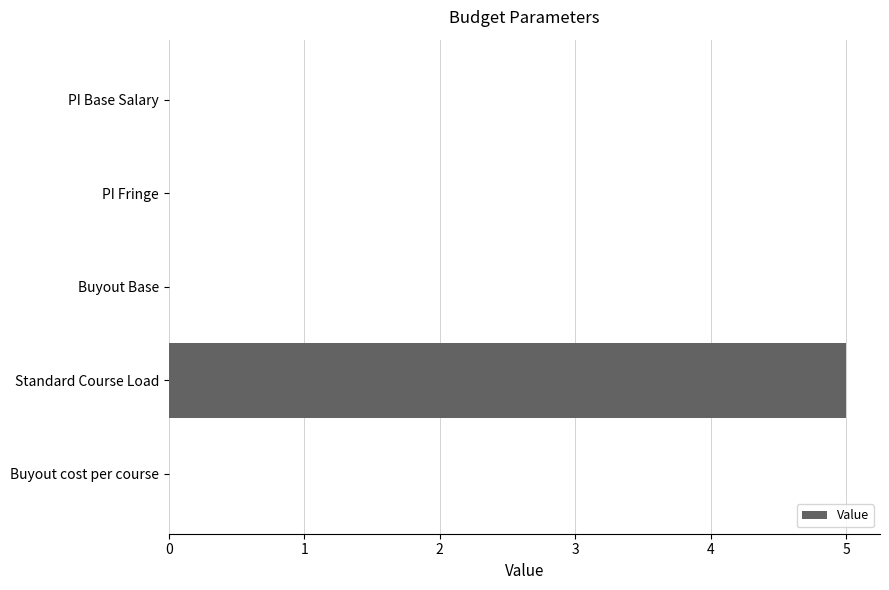

How many distinct data groups are displayed?

1